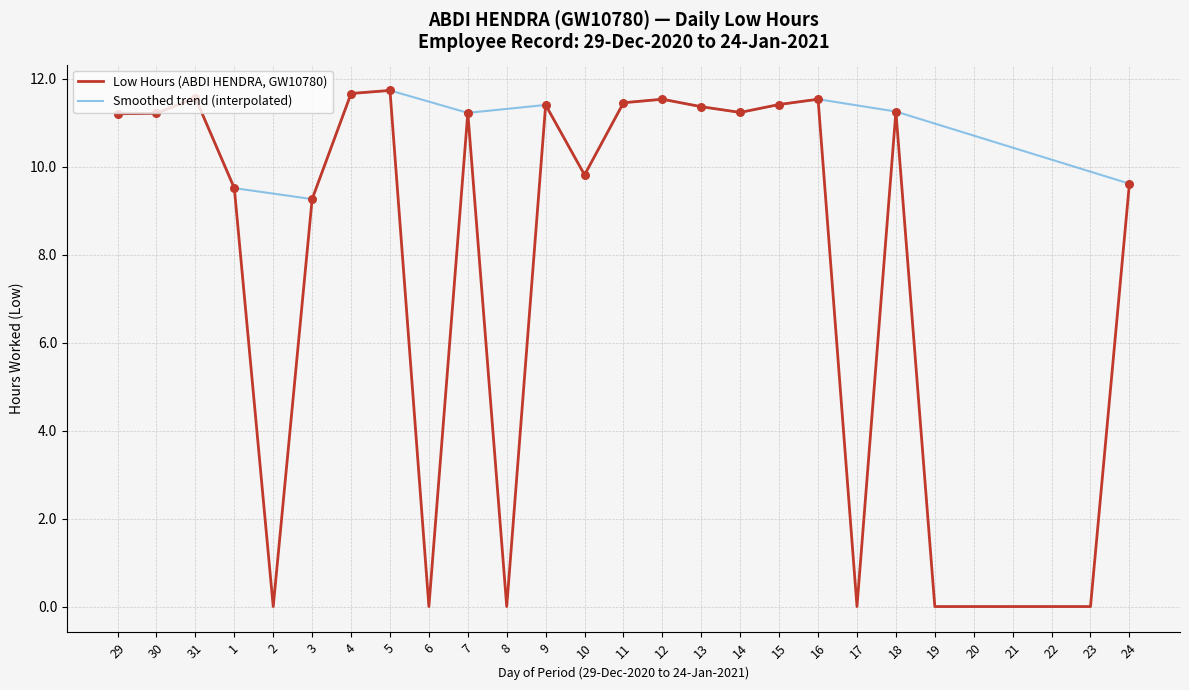

What is the spread (max minus min) of values at 22?

10.2